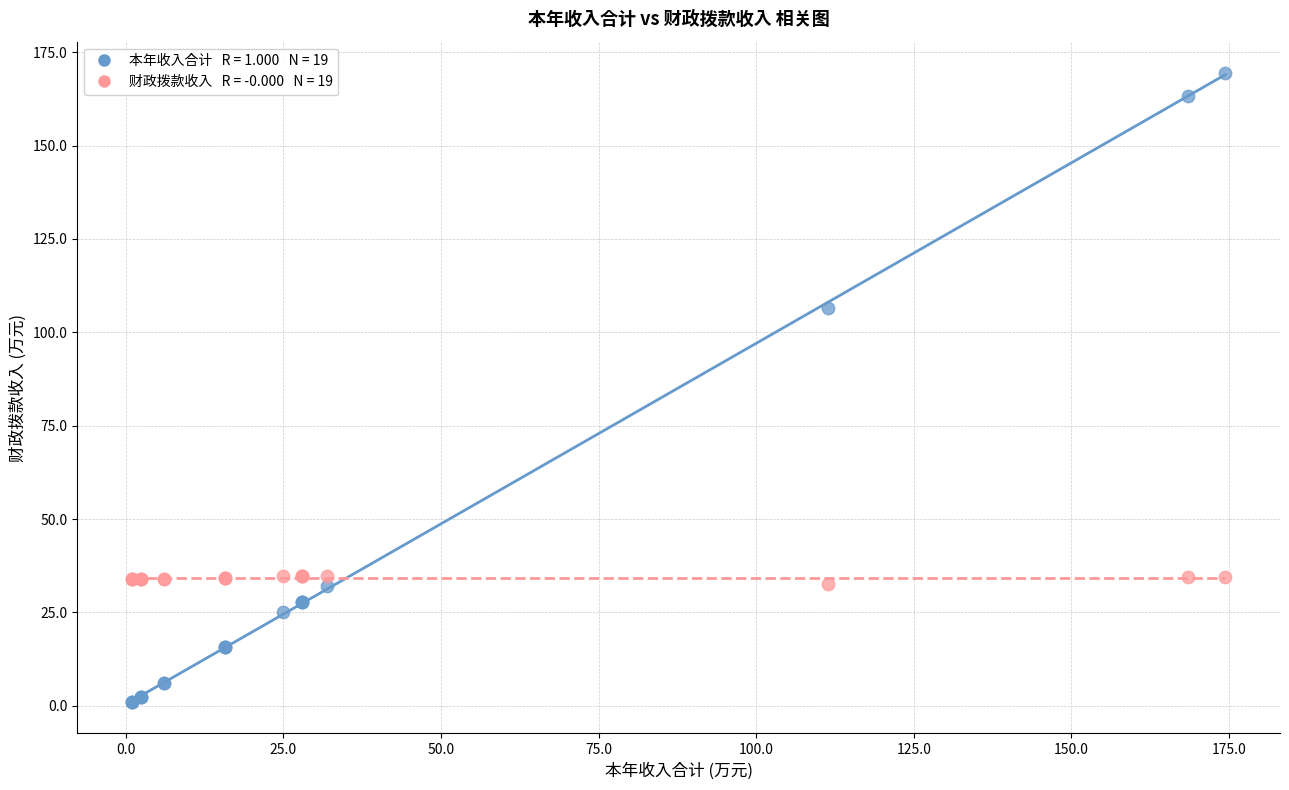

Across all series, what Y value is closest to 85?

106.4